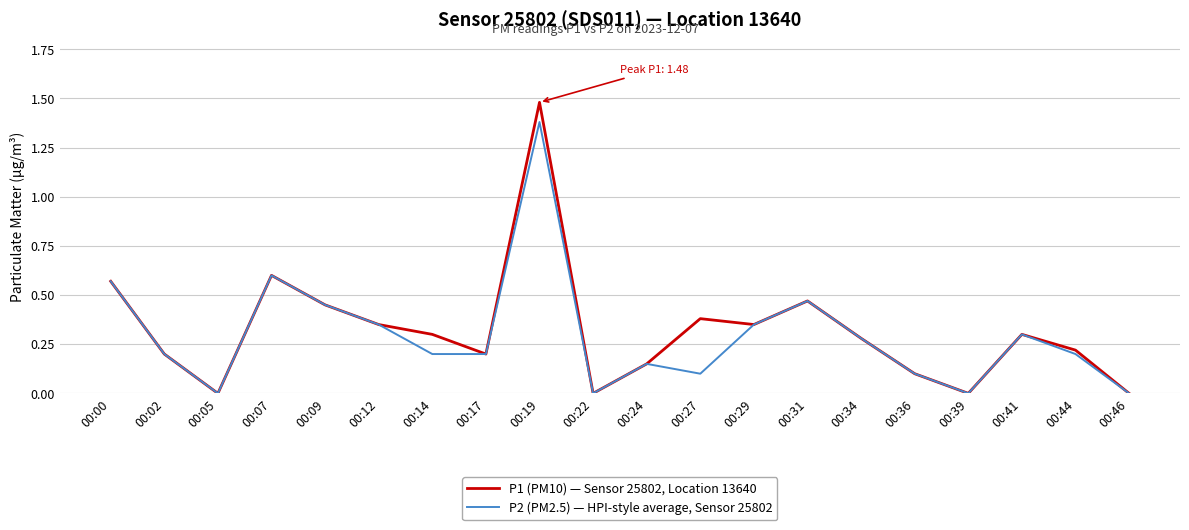

Which category has the highest value across all series?

00:19